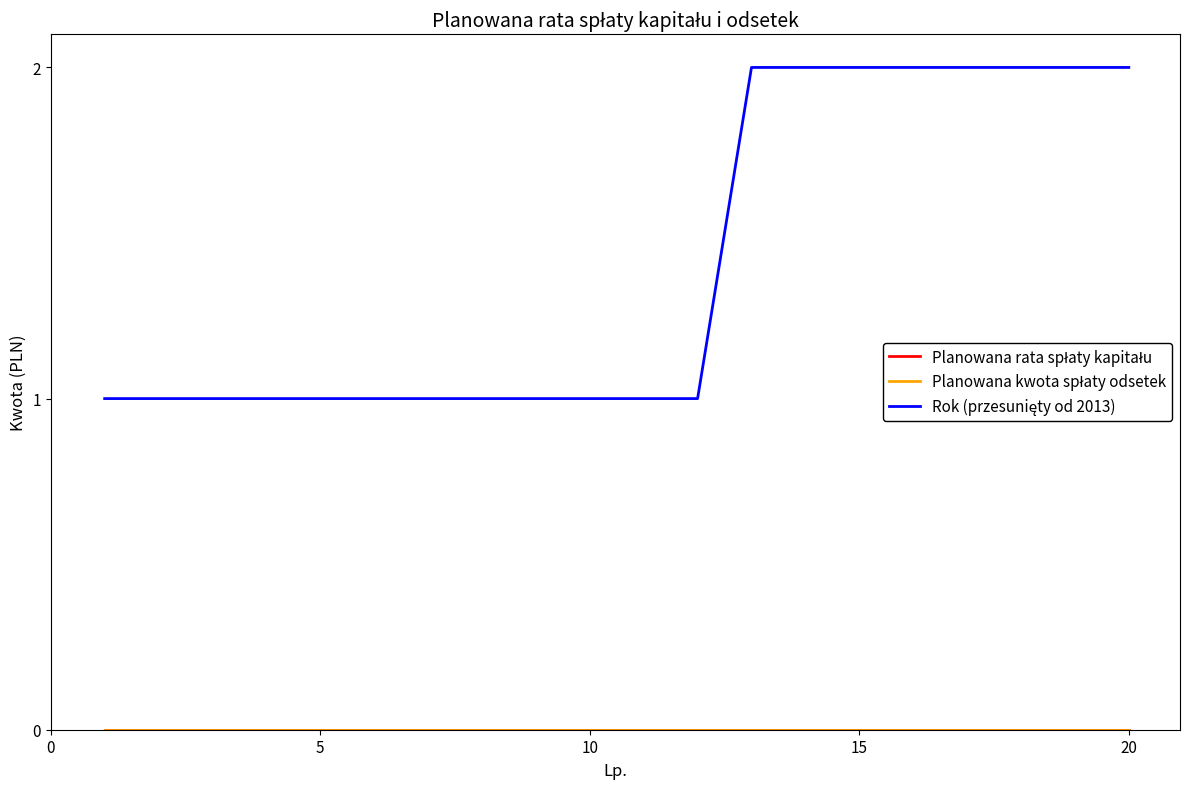

How many Rok (przesunięty od 2013) values are between 1 and 2?

20